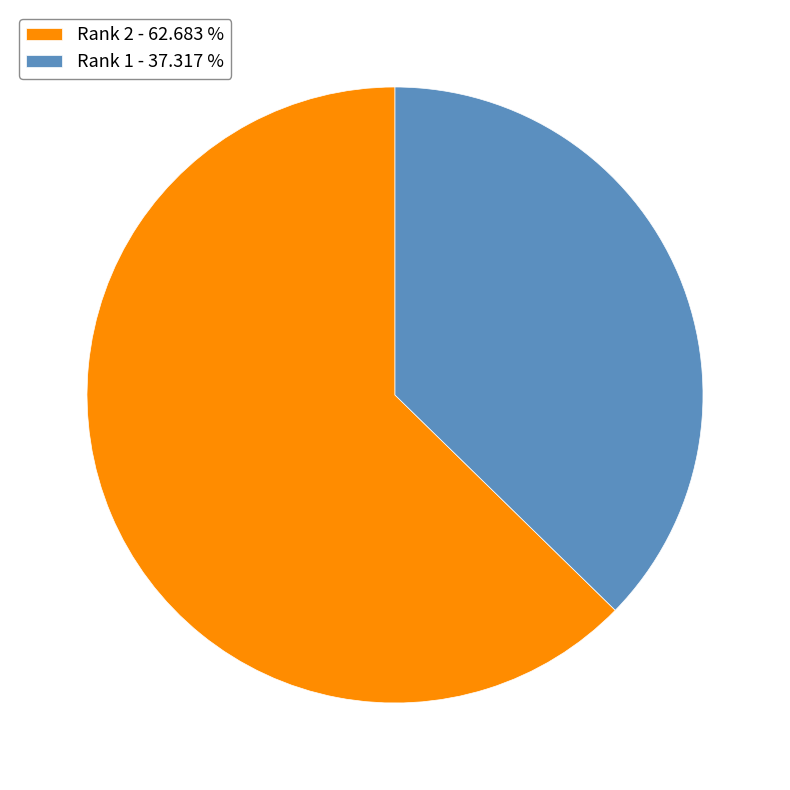

How many slices are in this pie chart?

2